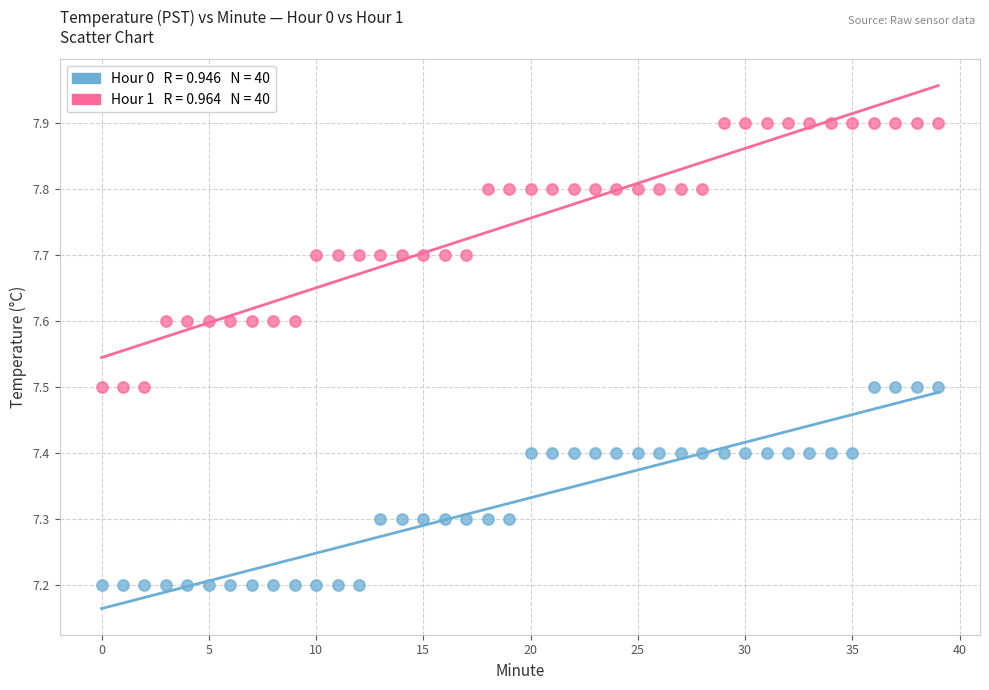

Across all data points, what is the range of Y values (max minus min)?

0.7